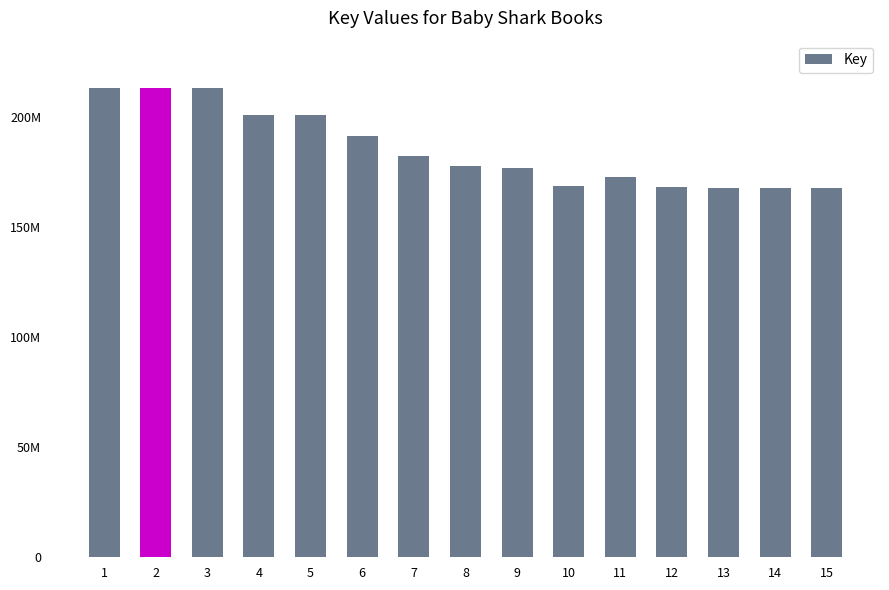

What is the ratio of the value at 12 to the value at 8?

0.9